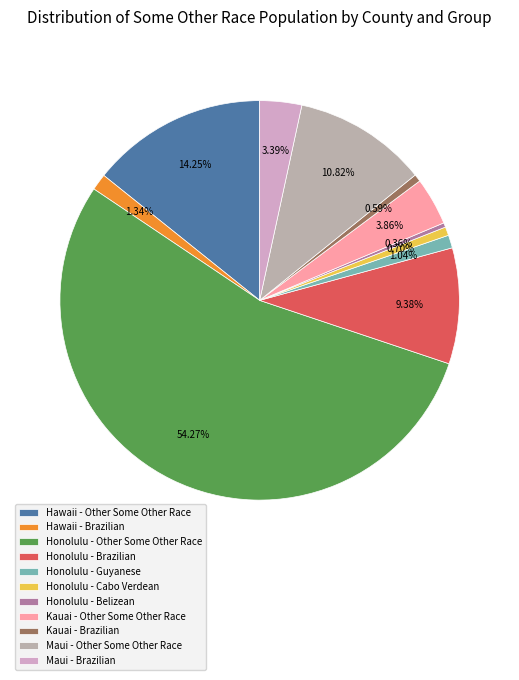

Between Honolulu - Belizean and Kauai - Other Some Other Race, which is larger?

Kauai - Other Some Other Race